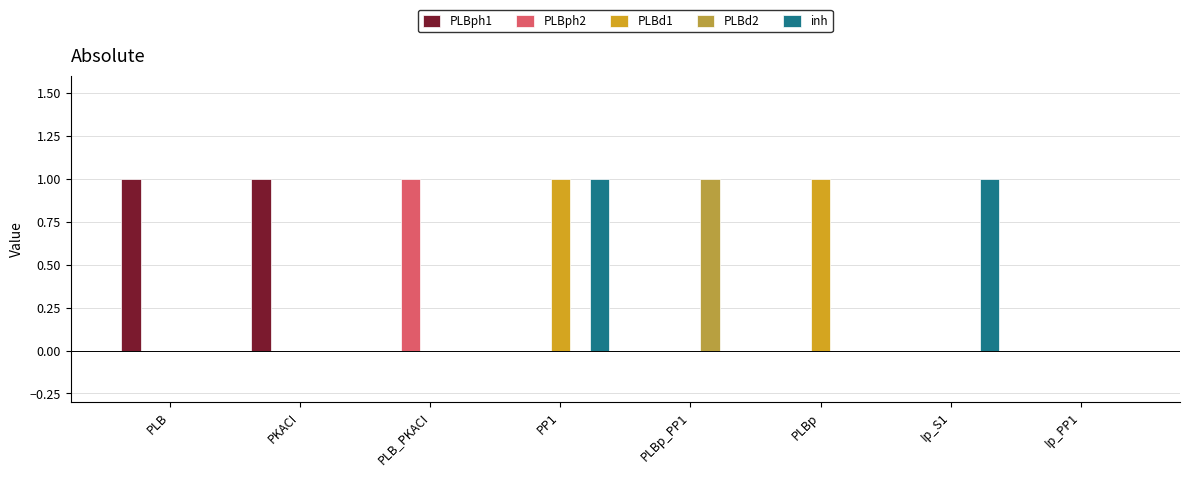

Is it true that inh equals 0 at PLBp?

True